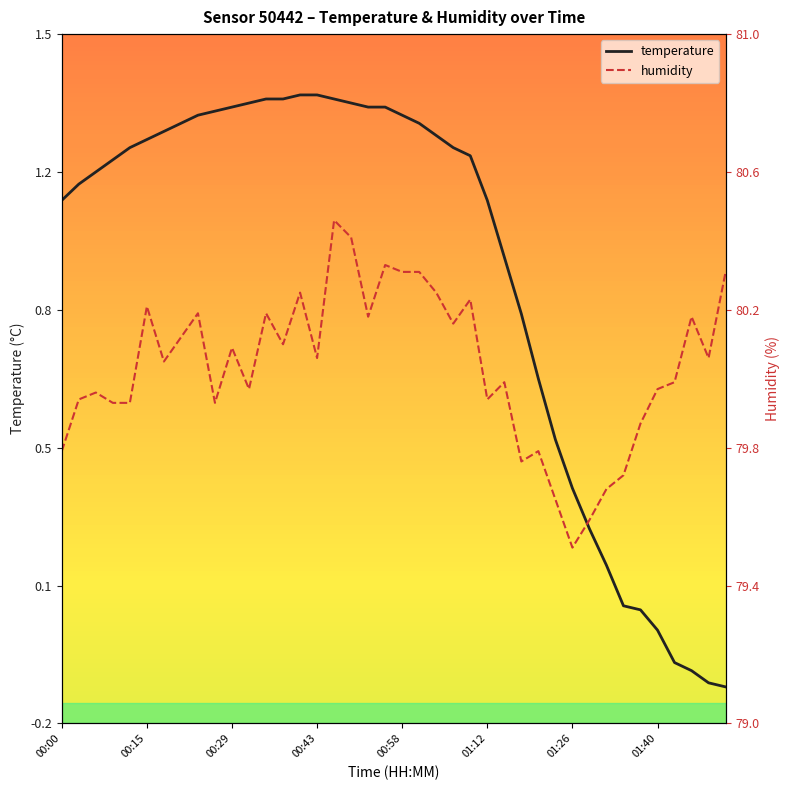

Rank the series by their average value, from lowest to highest.

humidity, temperature